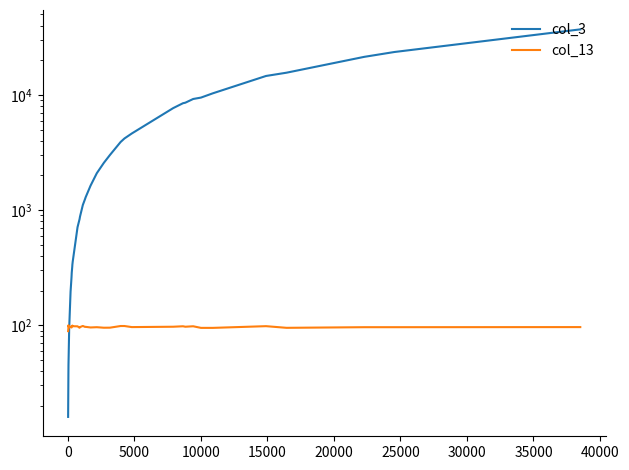

What is the average value of the col_13 series?

96.7